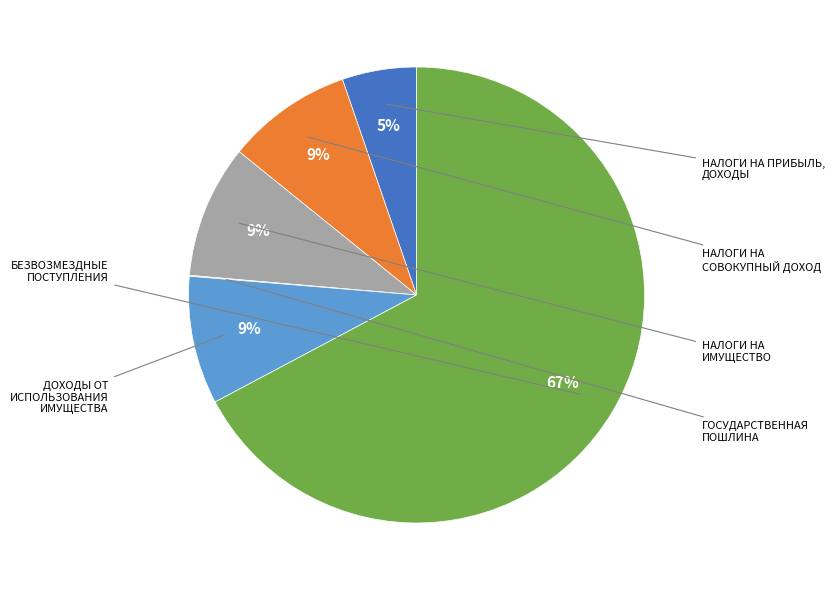

Is there any slice that represents more than half of the pie?

Yes